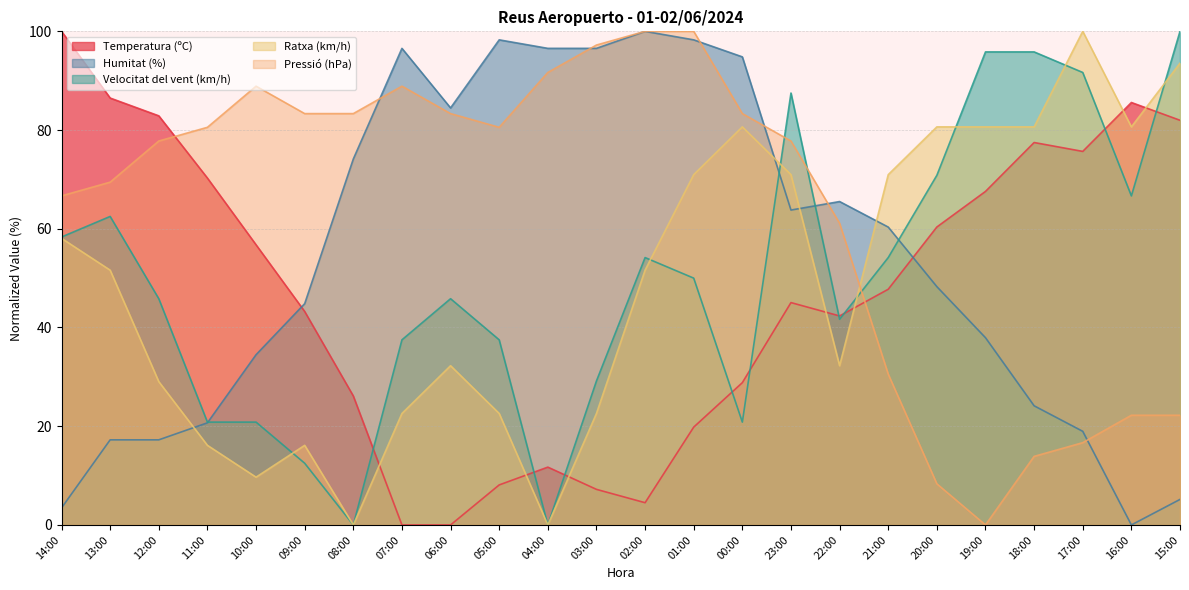

Reading right to left, what are all the values shown in this chart?

Temperatura (ºC): 82.0	85.6	75.7	77.5	67.6	60.4	47.7	42.3	45.0	28.8	19.8	4.5	7.2	11.7	8.1	0.0	0.0	26.1	43.2	56.8	70.3	82.9	86.5	100.0
Humitat (%): 5.2	0.0	19.0	24.1	37.9	48.3	60.3	65.5	63.8	94.8	98.3	100.0	96.6	96.6	98.3	84.5	96.6	74.1	44.8	34.5	20.7	17.2	17.2	3.4
Velocitat del vent (km/h): 100.0	66.7	91.7	95.8	95.8	70.8	54.2	41.7	87.5	20.8	50.0	54.2	29.2	0.0	37.5	45.8	37.5	0.0	12.5	20.8	20.8	45.8	62.5	58.3
Ratxa (km/h): 93.5	80.6	100.0	80.6	80.6	80.6	71.0	32.3	71.0	80.6	71.0	51.6	22.6	0.0	22.6	32.3	22.6	0.0	16.1	9.7	16.1	29.0	51.6	58.1
Pressió (hPa): 22.2	22.2	16.7	13.9	0.0	8.3	30.6	61.1	77.8	83.3	100.0	100.0	97.2	91.7	80.6	83.3	88.9	83.3	83.3	88.9	80.6	77.8	69.4	66.7